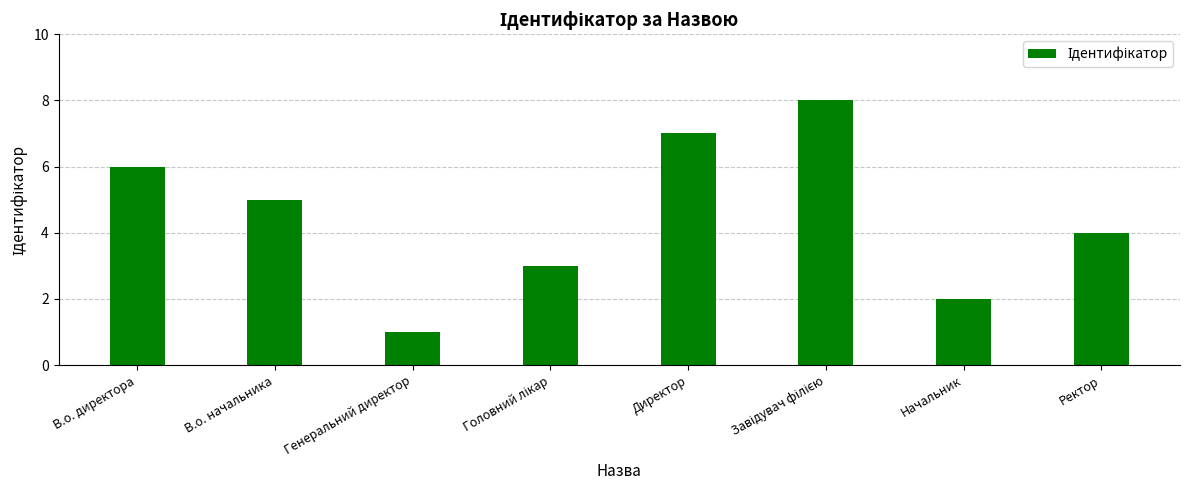

At which category does the chart reach its minimum across all series?

Генеральний директор